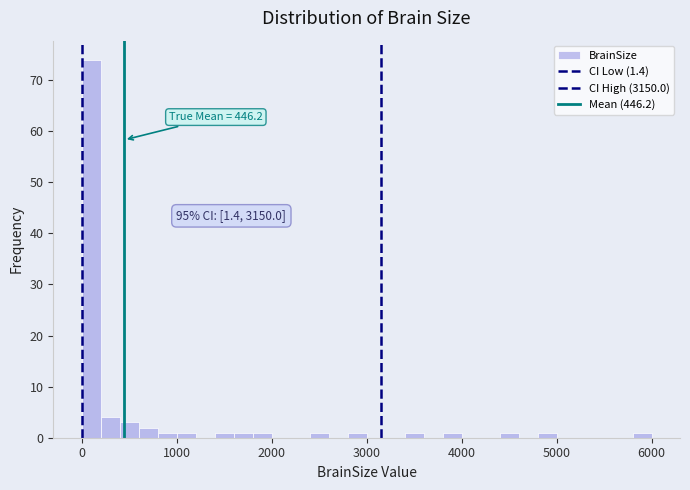

Around what value on the x-axis is the tallest bar? Give the approximate position of its centre, as read against the axis.

100